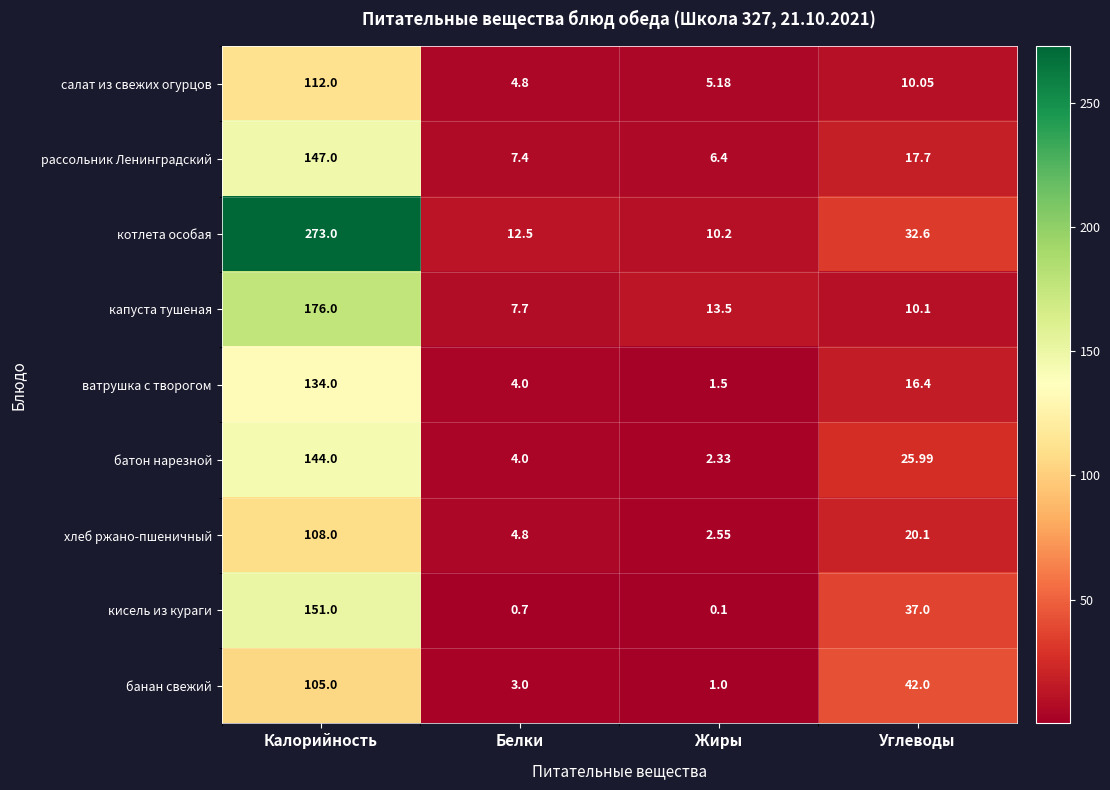

Which category has the highest value across all series?

Калорийность